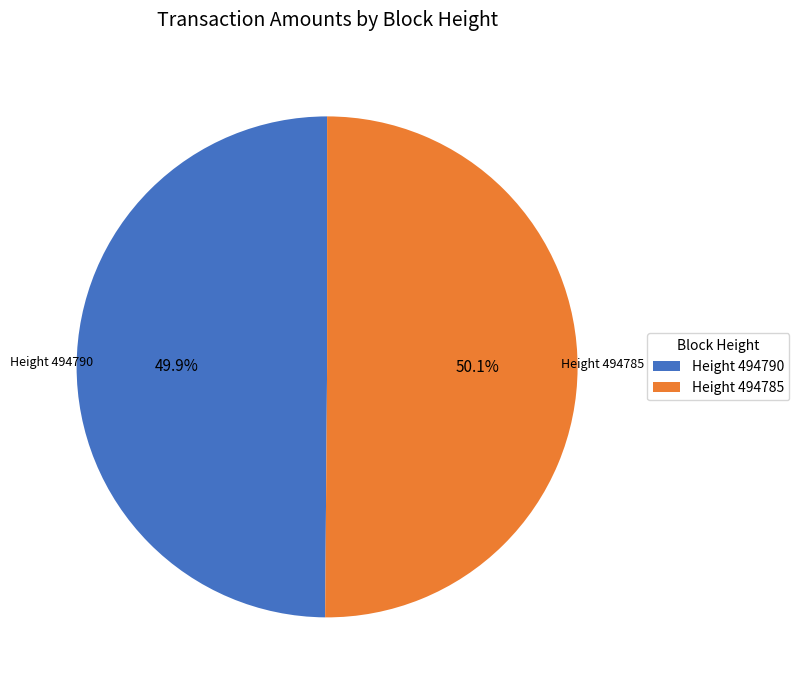

Combined, what portion of the pie is Height 494785 and Height 494790?

100.0%